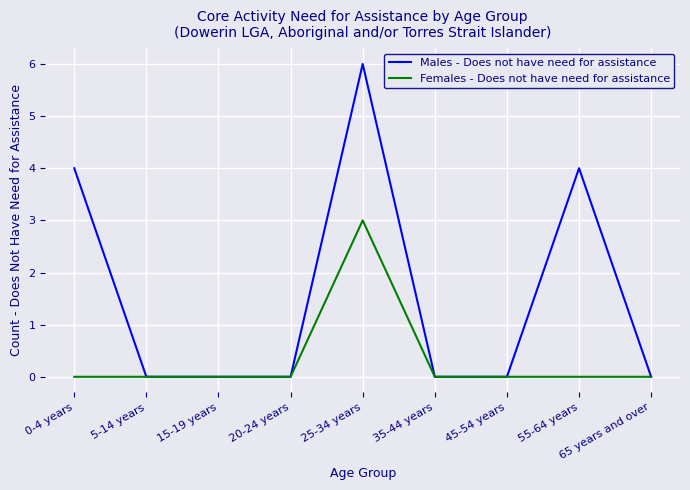

Which category has the highest value in the Females - Does not have need for assistance series?

25-34 years